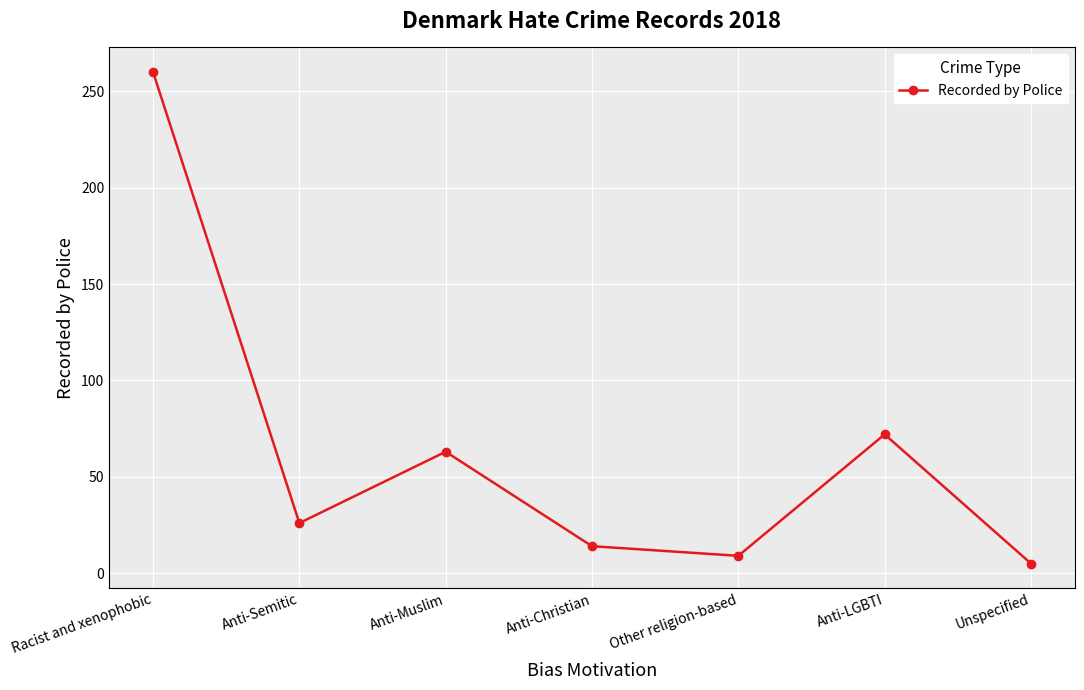

Reading left to right, list all the values displayed in this chart.

Racist and xenophobic=260	Anti-Semitic=26	Anti-Muslim=63	Anti-Christian=14	Other religion-based=9	Anti-LGBTI=72	Unspecified=5